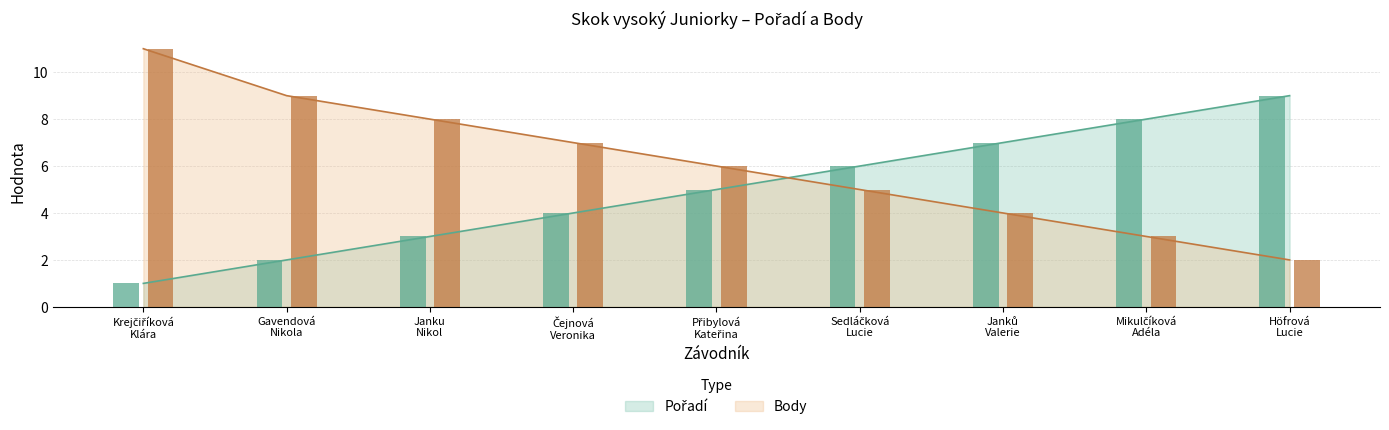

True or false: Pořadí has a value of 1 at Krejčiříková
Klára.

True